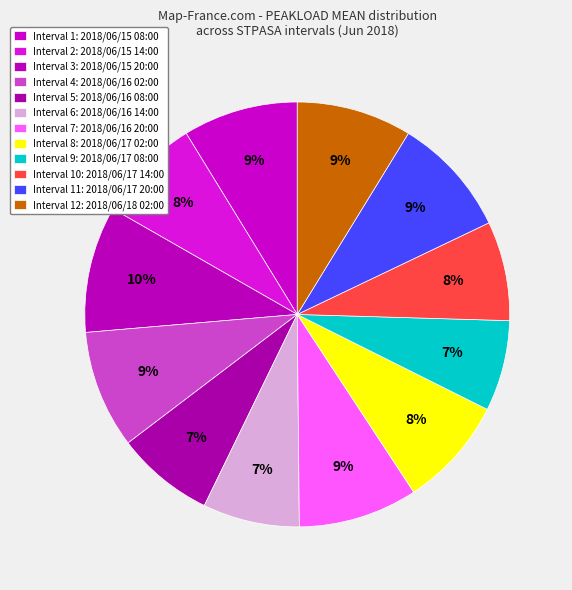

How many slices are in this pie chart?

12